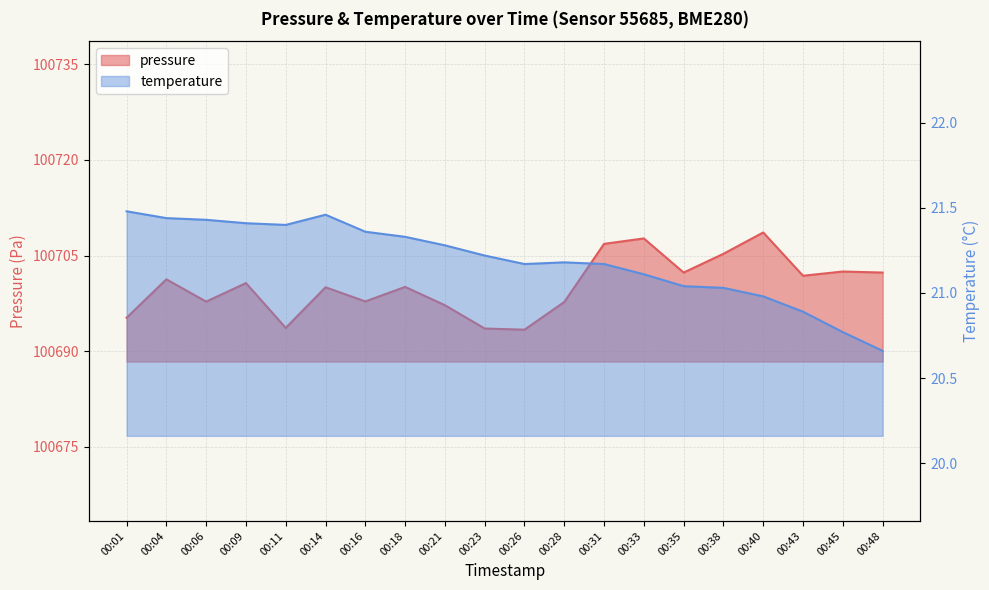

At how many categories does at least one series exceed 20108?

20